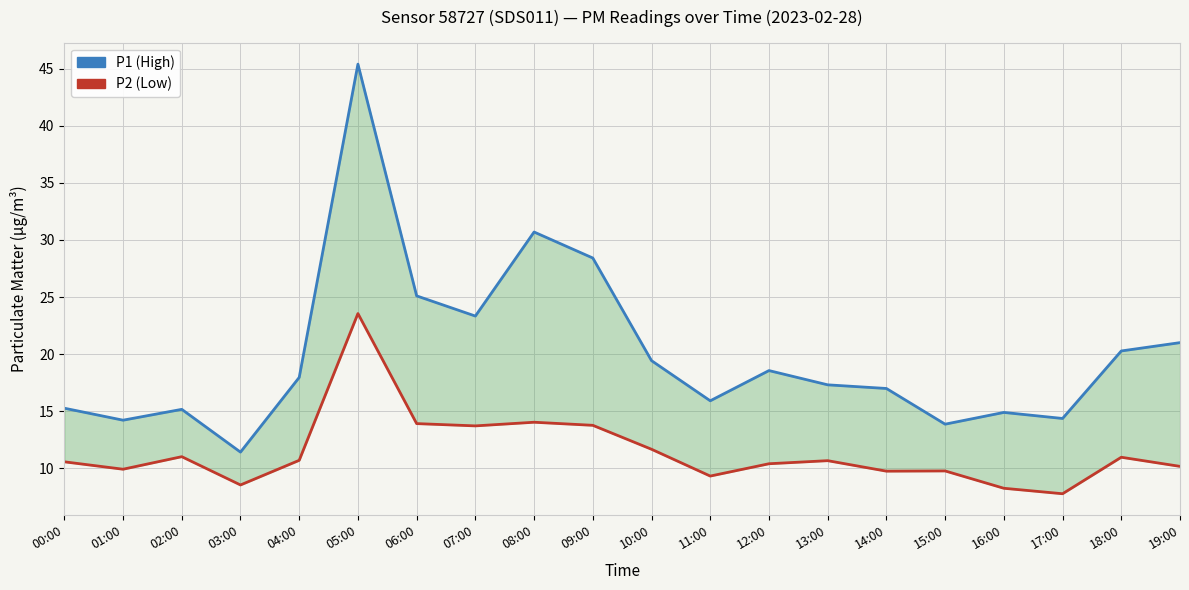

What is the sum of all P2 (Low) values?

228.1